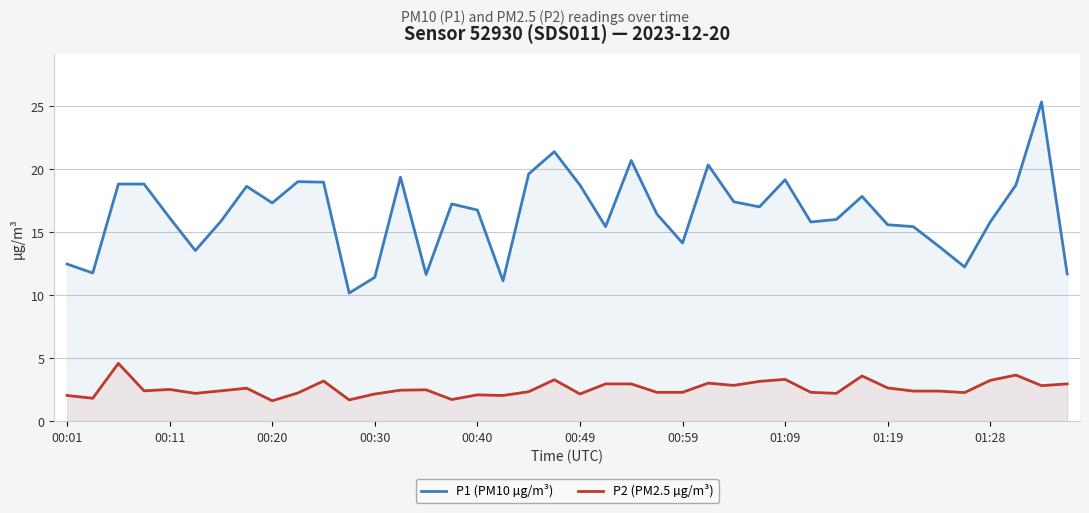

Rank the series at 00:11 from lowest to highest value.

P2 (PM2.5 µg/m³), P1 (PM10 µg/m³)